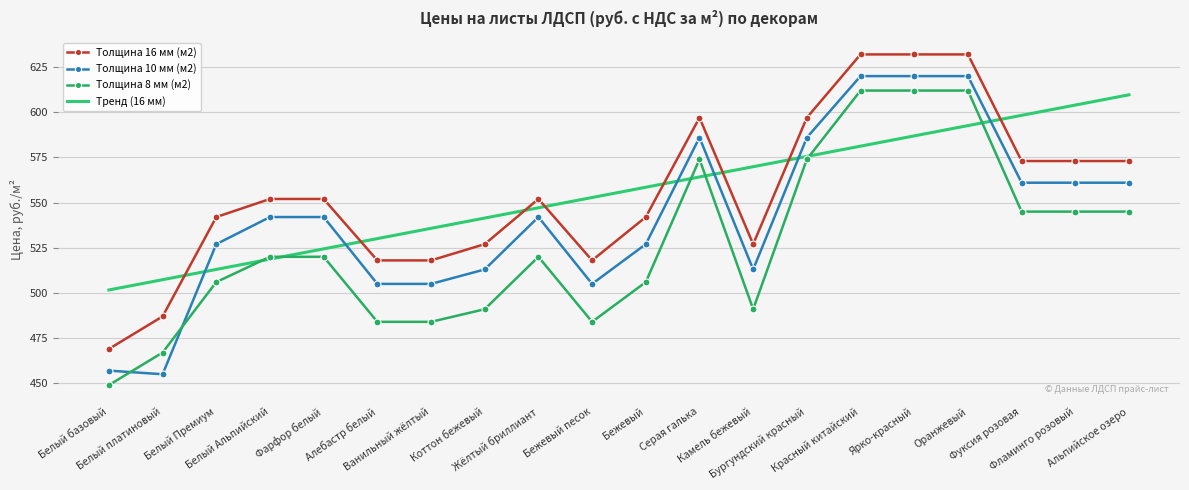

True or false: Толщина 16 мм (м2) has a value of 552.0 at Белый Альпийский.

True